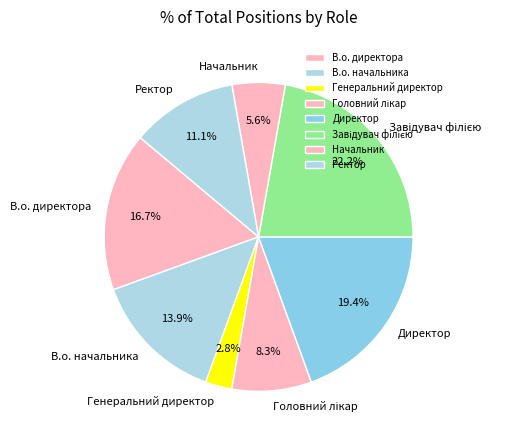

Is it true that Генеральний директор is 3% of the pie?

True